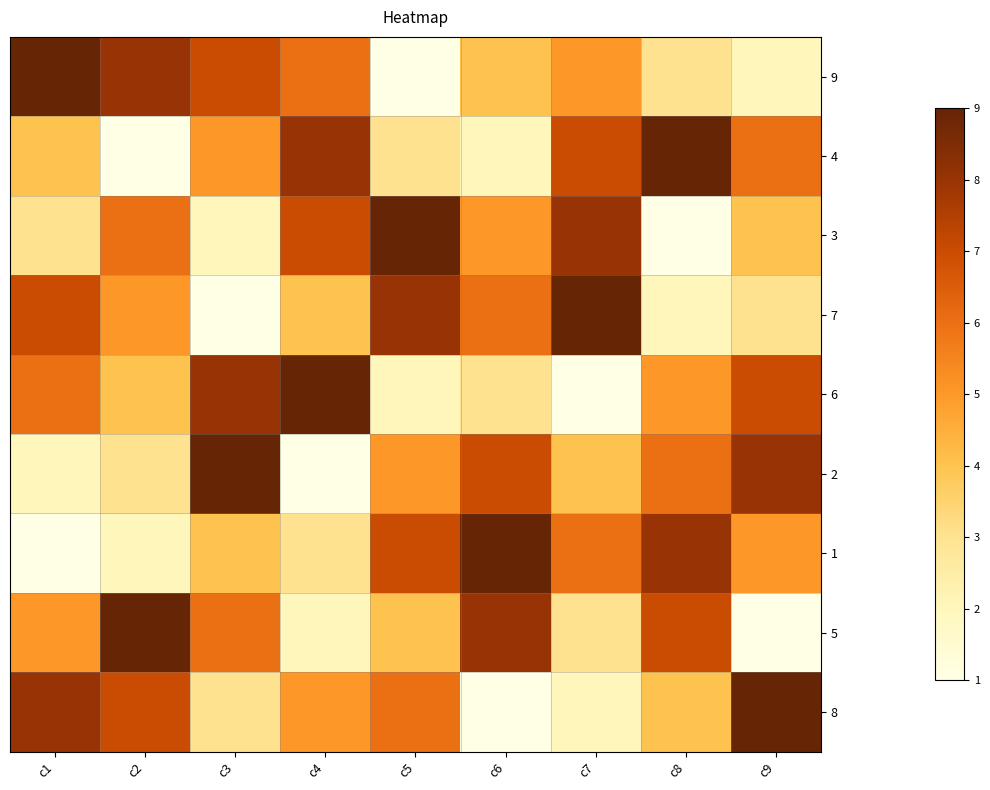

Which series has the largest total across all categories?

9